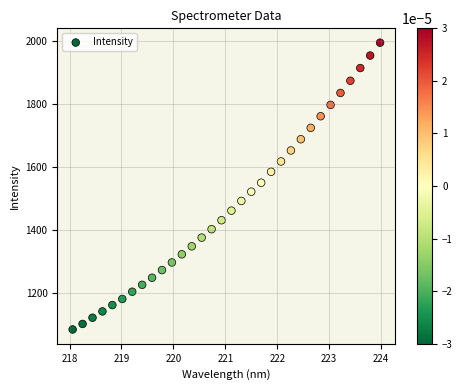

What is the range of X values (max minus min)?

5.9